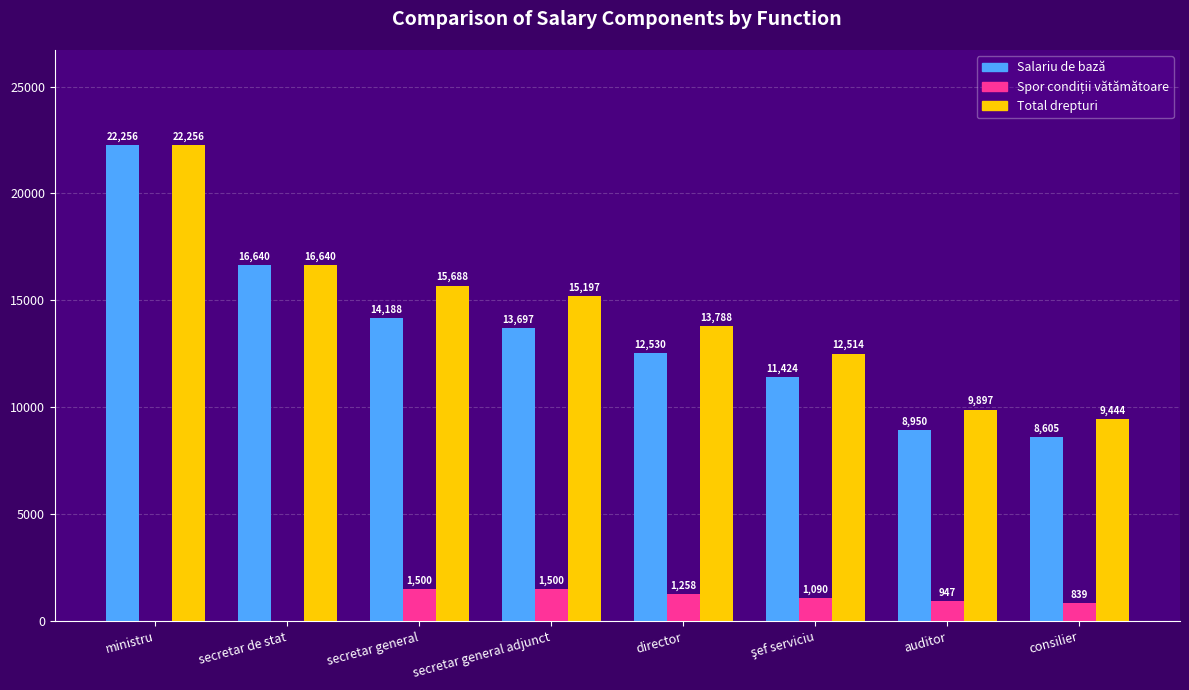

What is the sum of the Salariu de bază values at director and consilier?

21135